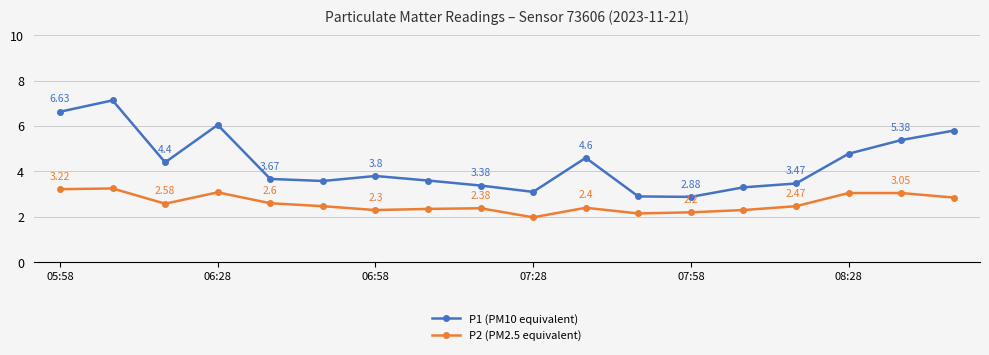

What is the average value of the P2 (PM2.5 equivalent) series?

2.6